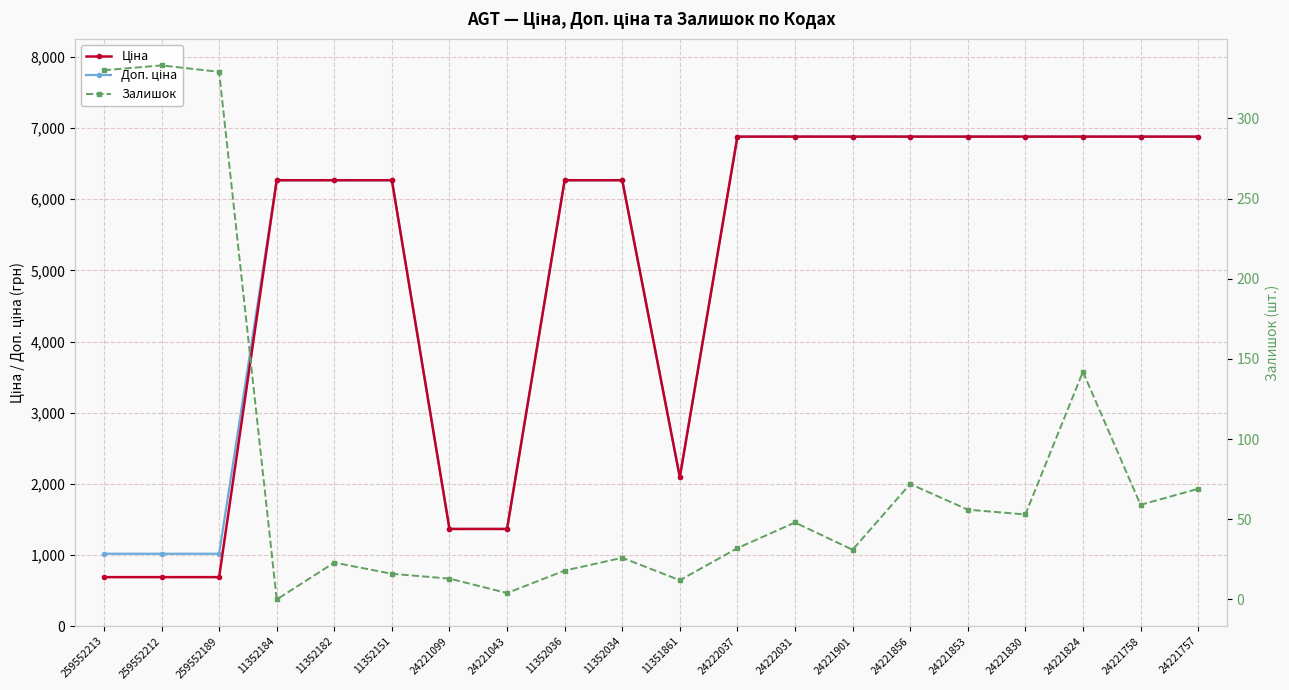

How many data points in Залишок are less than 48?

10